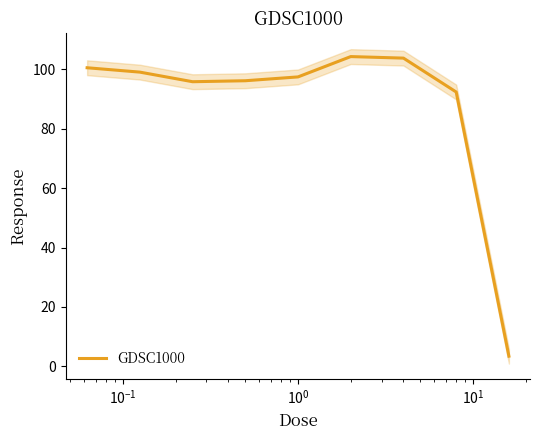

How many series are shown in this chart?

1